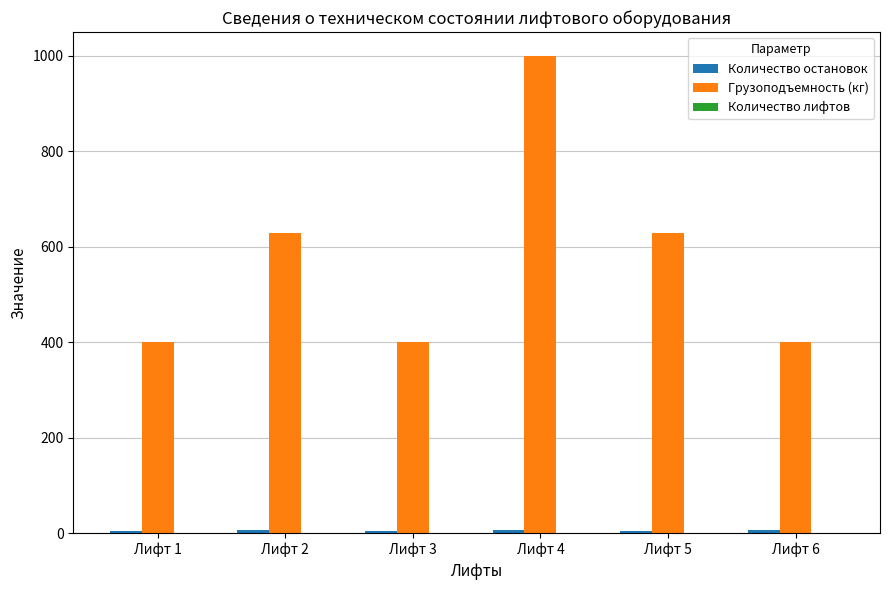

The value of Грузоподъемность (кг) at Лифт 3 is 272. True or false?

False